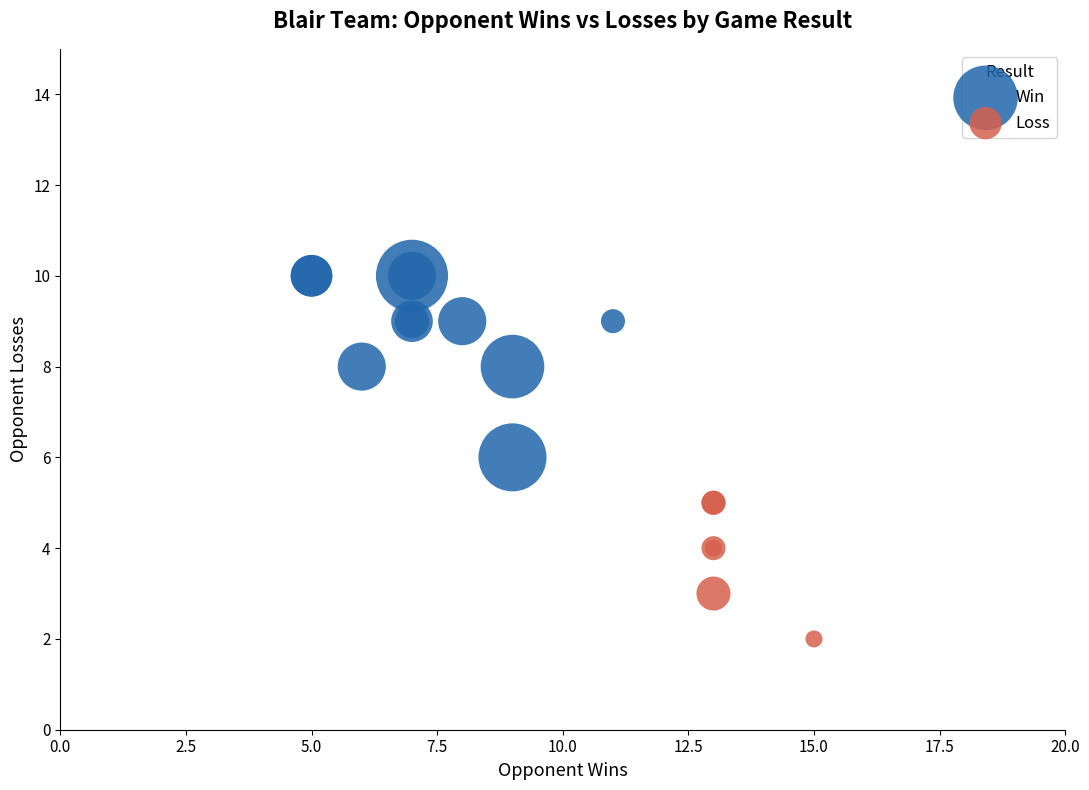

Which series contains the lowest Y value?

Loss